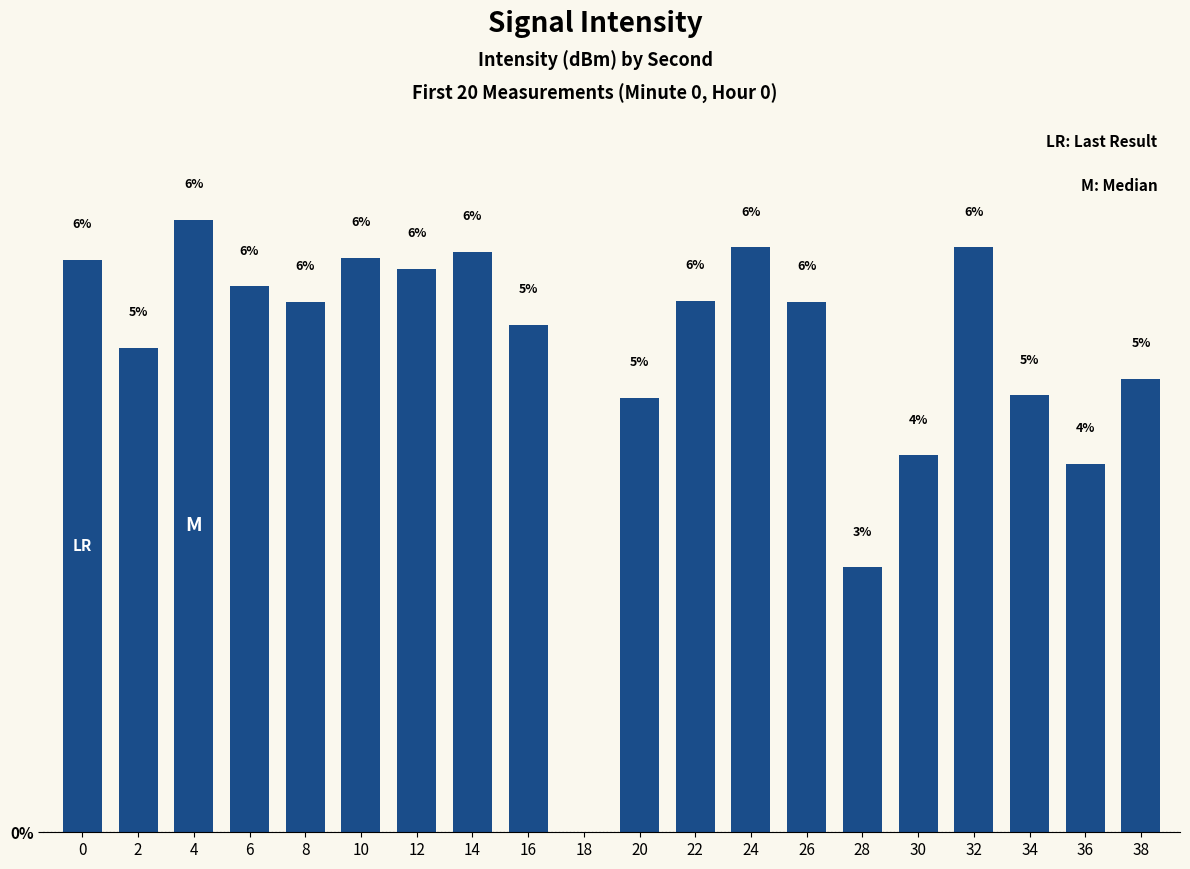

What is the difference between the values at 10 and 34?

1.4